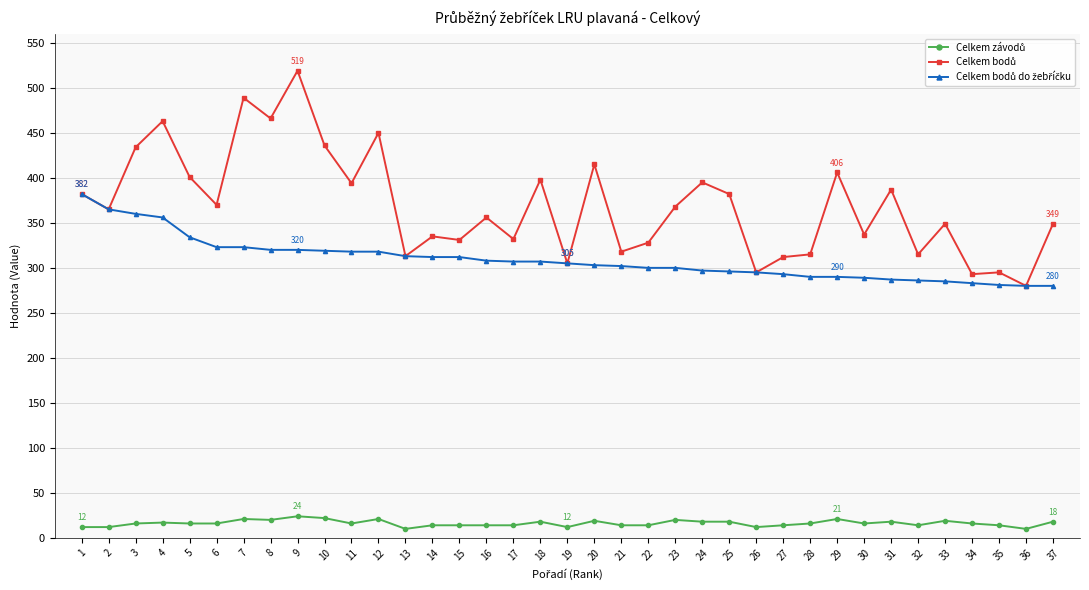

The Celkem bodů series shows 394 at 11. True or false?

True